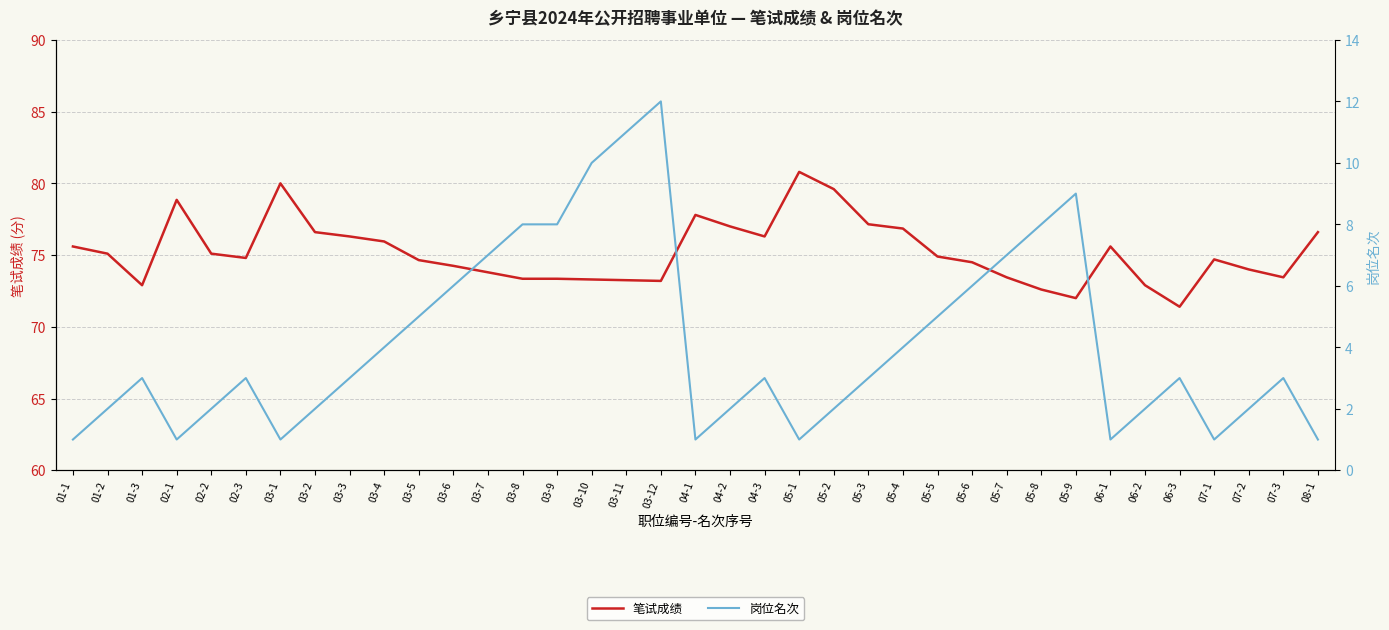

Reading left to right, transcribe all the data shown in this chart.

笔试成绩: 01-1=75.6	01-2=75.1	01-3=72.9	02-1=78.8	02-2=75.1	02-3=74.8	03-1=80.0	03-2=76.6	03-3=76.3	03-4=76.0	03-5=74.7	03-6=74.2	03-7=73.8	03-8=73.3	03-9=73.3	03-10=73.3	03-11=73.2	03-12=73.2	04-1=77.8	04-2=77.0	04-3=76.3	05-1=80.8	05-2=79.6	05-3=77.2	05-4=76.8	05-5=74.9	05-6=74.5	05-7=73.5	05-8=72.6	05-9=72.0	06-1=75.6	06-2=72.9	06-3=71.4	07-1=74.7	07-2=74.0	07-3=73.5	08-1=76.6
岗位名次: 01-1=1.0	01-2=2.0	01-3=3.0	02-1=1.0	02-2=2.0	02-3=3.0	03-1=1.0	03-2=2.0	03-3=3.0	03-4=4.0	03-5=5.0	03-6=6.0	03-7=7.0	03-8=8.0	03-9=8.0	03-10=10.0	03-11=11.0	03-12=12.0	04-1=1.0	04-2=2.0	04-3=3.0	05-1=1.0	05-2=2.0	05-3=3.0	05-4=4.0	05-5=5.0	05-6=6.0	05-7=7.0	05-8=8.0	05-9=9.0	06-1=1.0	06-2=2.0	06-3=3.0	07-1=1.0	07-2=2.0	07-3=3.0	08-1=1.0